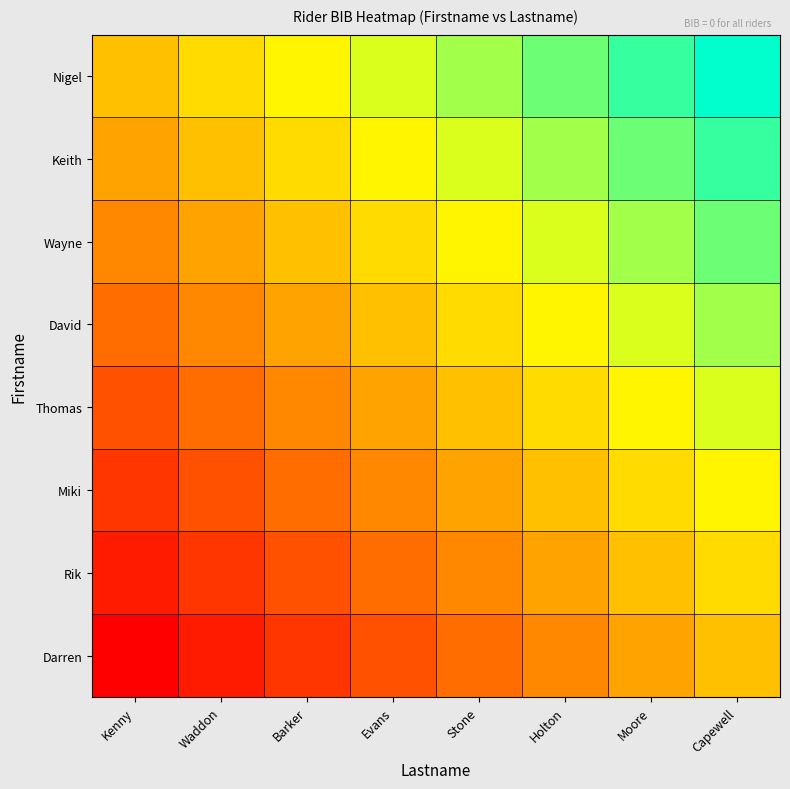

Reading left to right, transcribe all the data shown in this chart.

Darren: Kenny=0.0	Waddon=0.1	Barker=0.1	Evans=0.2	Stone=0.3	Holton=0.4	Moore=0.4	Capewell=0.5
Rik: Kenny=0.1	Waddon=0.1	Barker=0.2	Evans=0.3	Stone=0.4	Holton=0.4	Moore=0.5	Capewell=0.6
Miki: Kenny=0.1	Waddon=0.2	Barker=0.3	Evans=0.4	Stone=0.4	Holton=0.5	Moore=0.6	Capewell=0.6
Thomas: Kenny=0.2	Waddon=0.3	Barker=0.4	Evans=0.4	Stone=0.5	Holton=0.6	Moore=0.6	Capewell=0.7
David: Kenny=0.3	Waddon=0.4	Barker=0.4	Evans=0.5	Stone=0.6	Holton=0.6	Moore=0.7	Capewell=0.8
Wayne: Kenny=0.4	Waddon=0.4	Barker=0.5	Evans=0.6	Stone=0.6	Holton=0.7	Moore=0.8	Capewell=0.9
Keith: Kenny=0.4	Waddon=0.5	Barker=0.6	Evans=0.6	Stone=0.7	Holton=0.8	Moore=0.9	Capewell=0.9
Nigel: Kenny=0.5	Waddon=0.6	Barker=0.6	Evans=0.7	Stone=0.8	Holton=0.9	Moore=0.9	Capewell=1.0